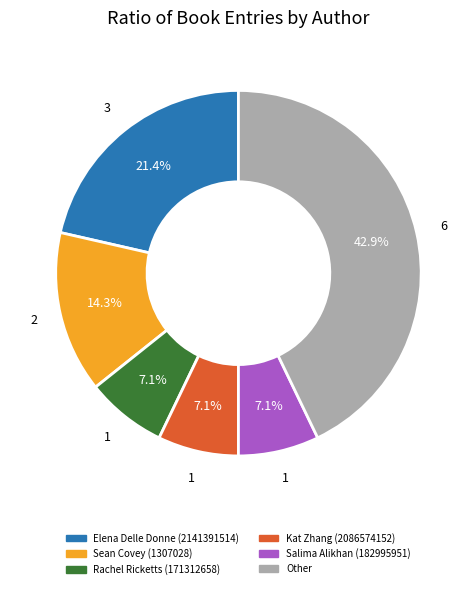

What percentage is the Rachel Ricketts (171312658) slice, to the nearest percent?

7%